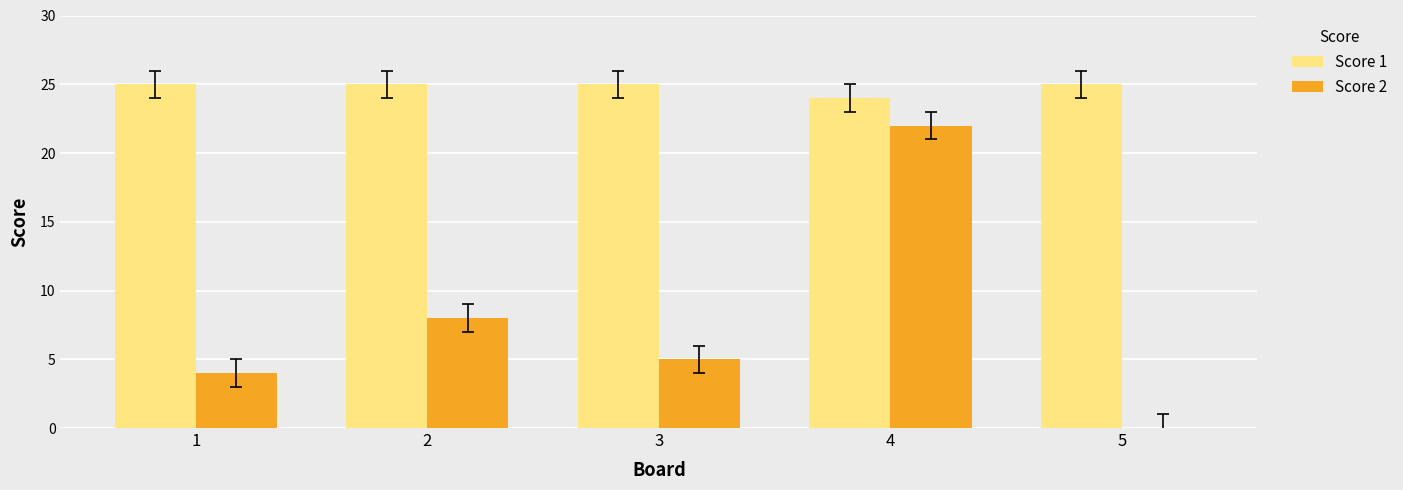

How many Score 1 values are between 25 and 26?

4